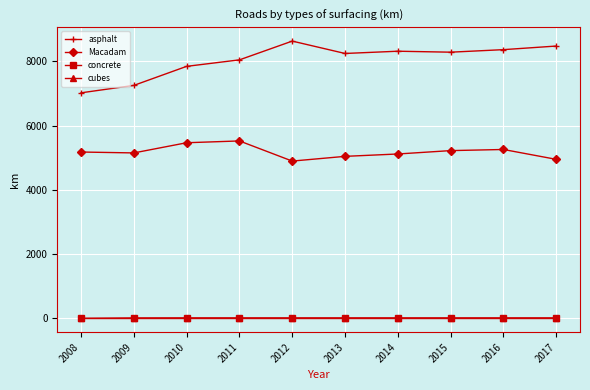

What is the difference between the highest and lowest values at 2013?

8242